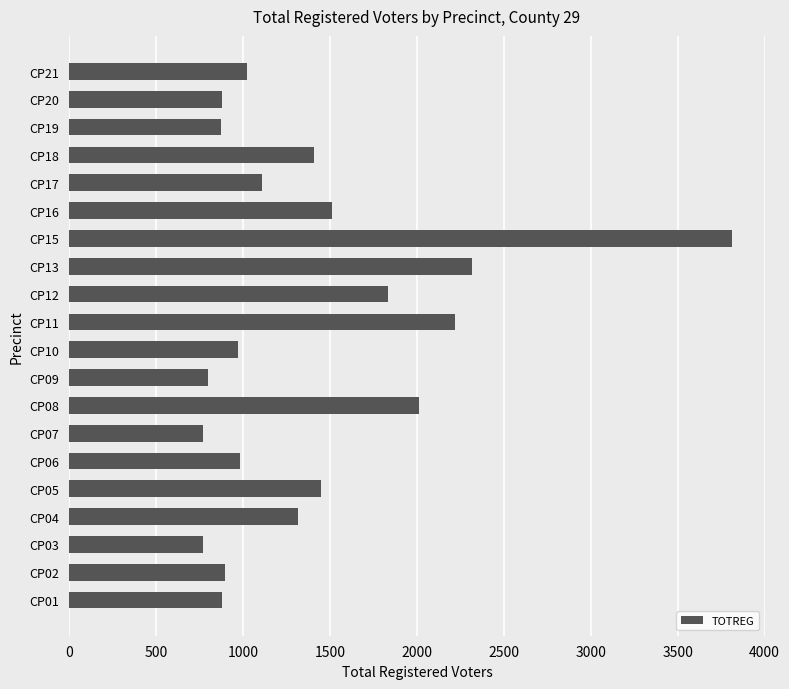

How many distinct data groups are displayed?

1